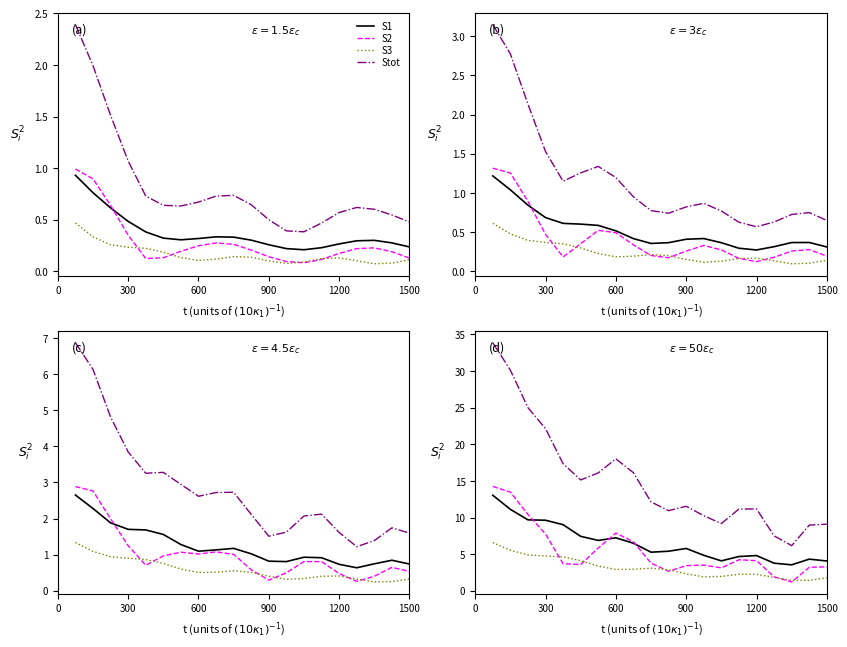

How many interior local peaks does the S3 series have?

2